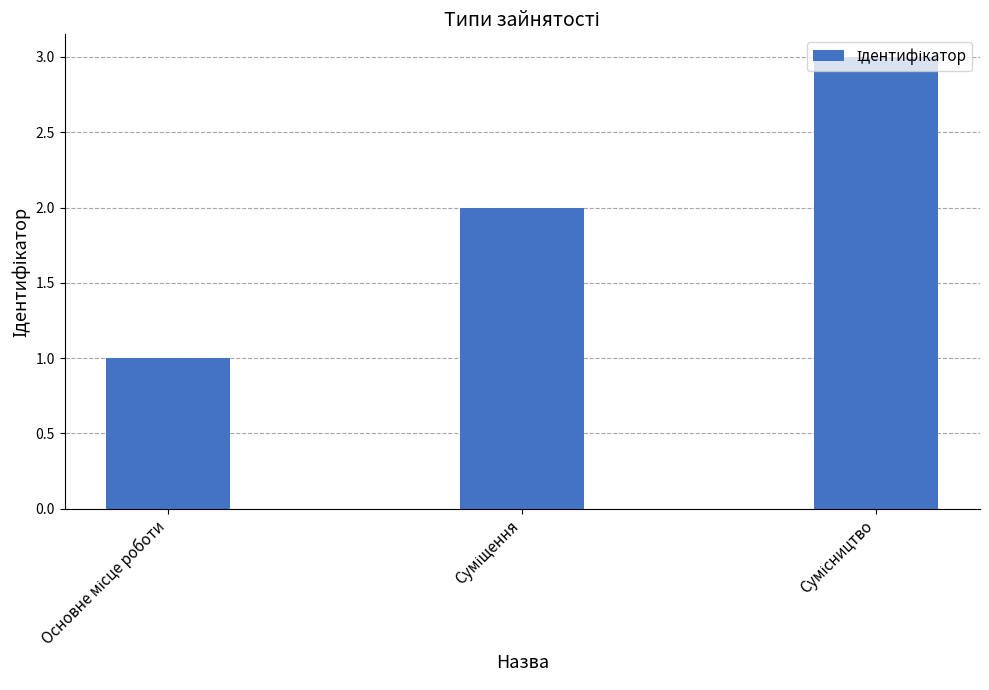

What is the sum of all values?

6